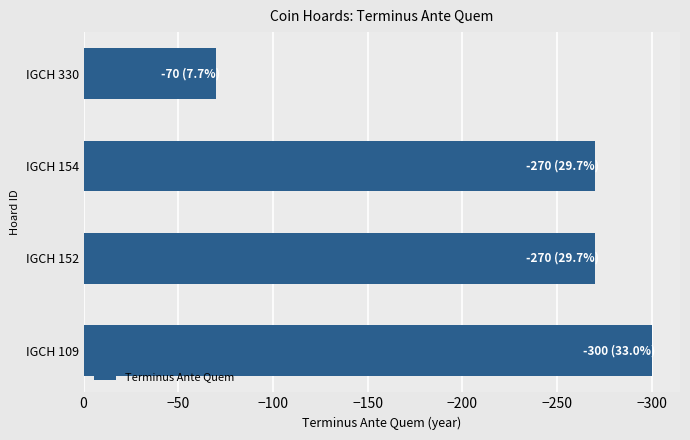

What is the smallest value displayed?

-300